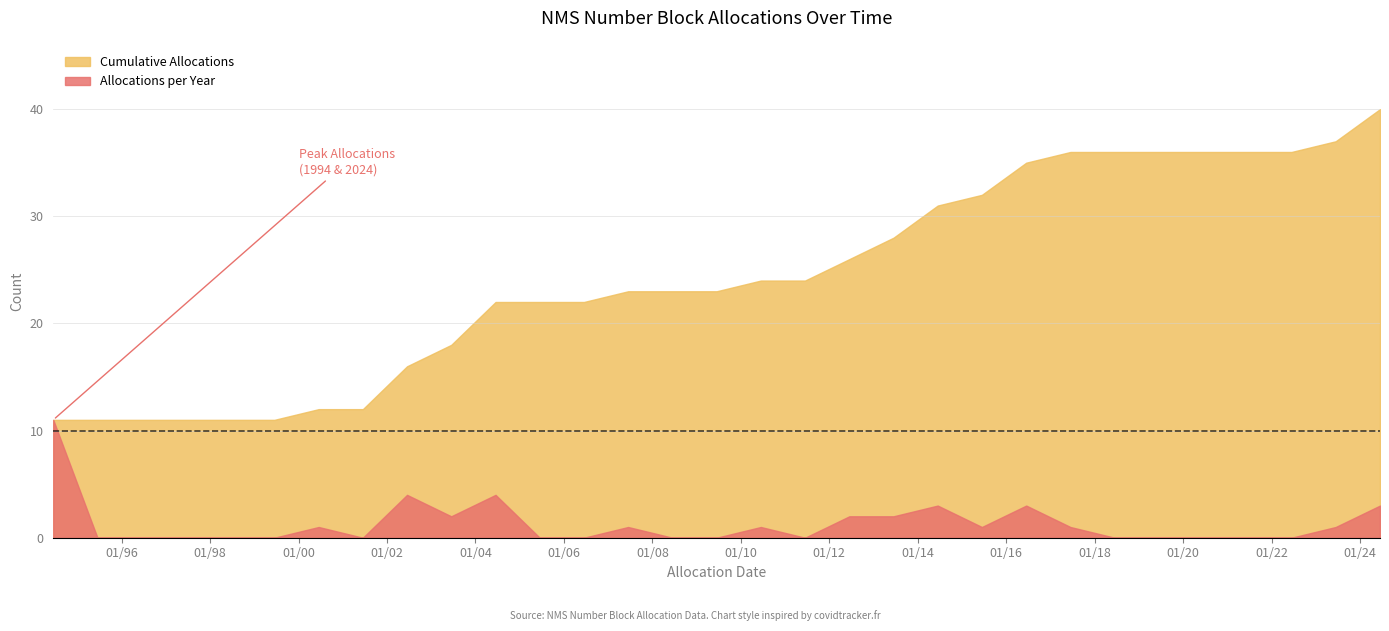

Which has a higher value, 30 or 4?

4